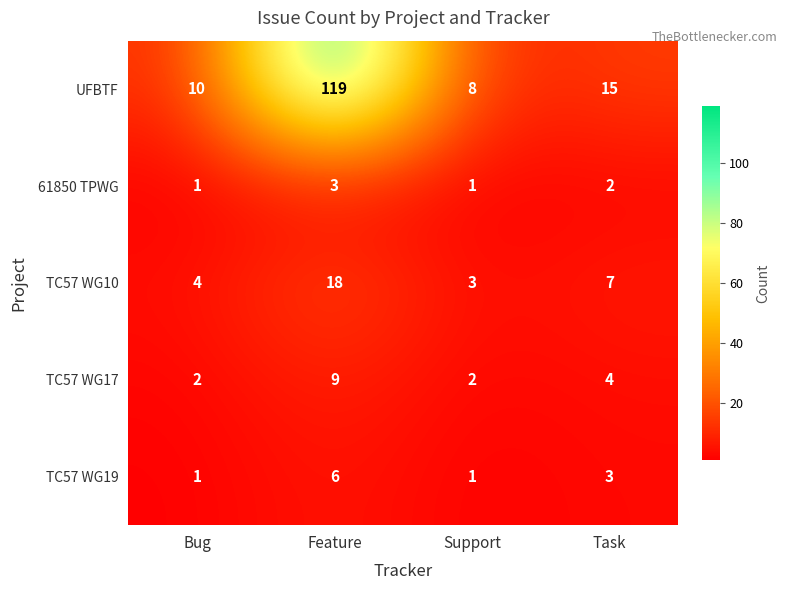

At which label is UFBTF closest to 63?

Task